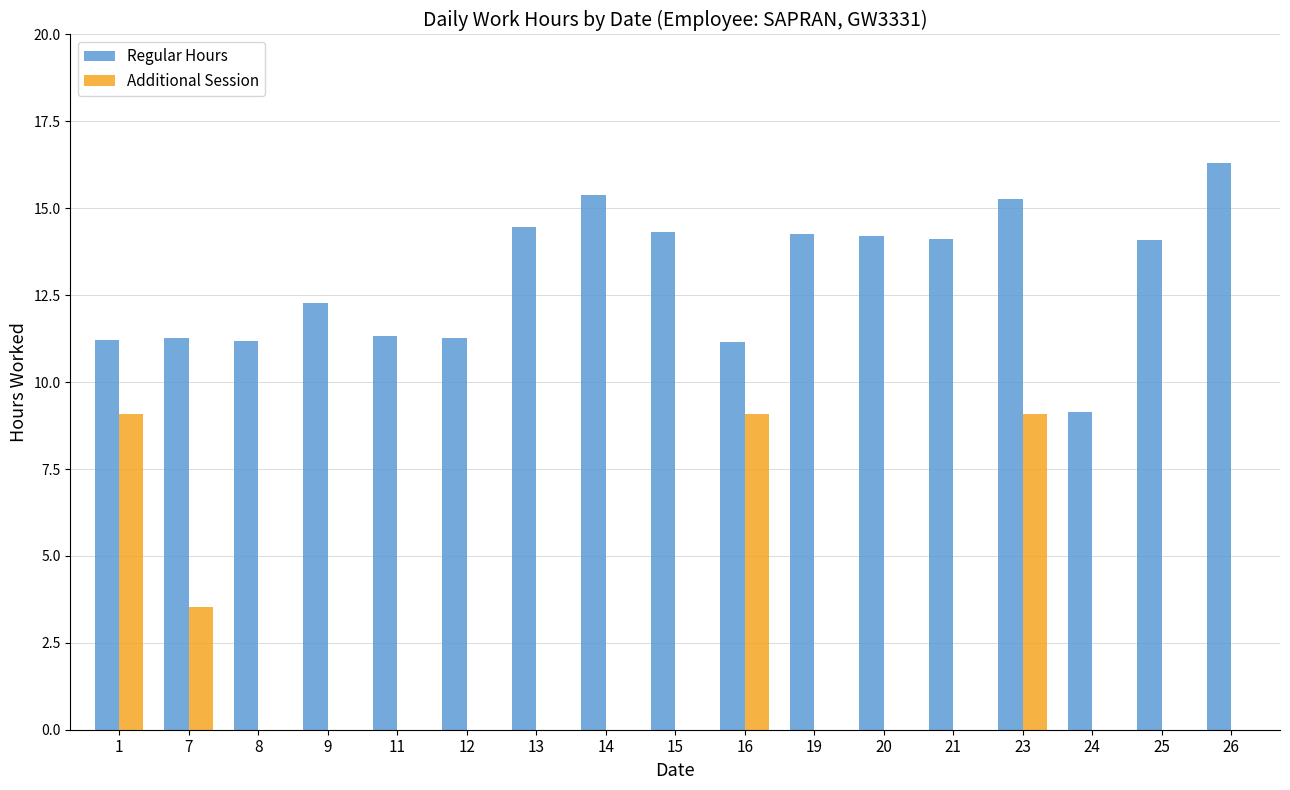

Is the value of Additional Session at 13 greater than the value of Regular Hours at 19?

No